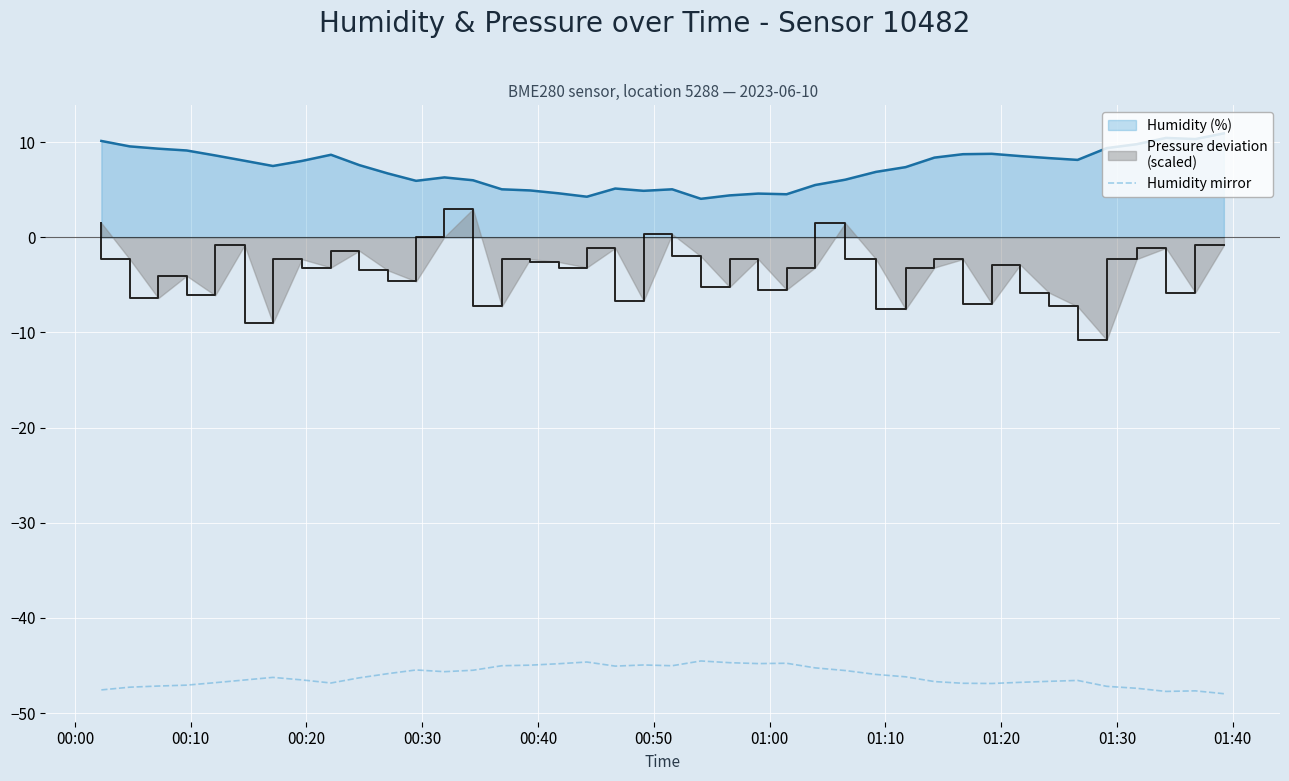

True or false: humidity mirror has more than 2 interior local peaks.

True